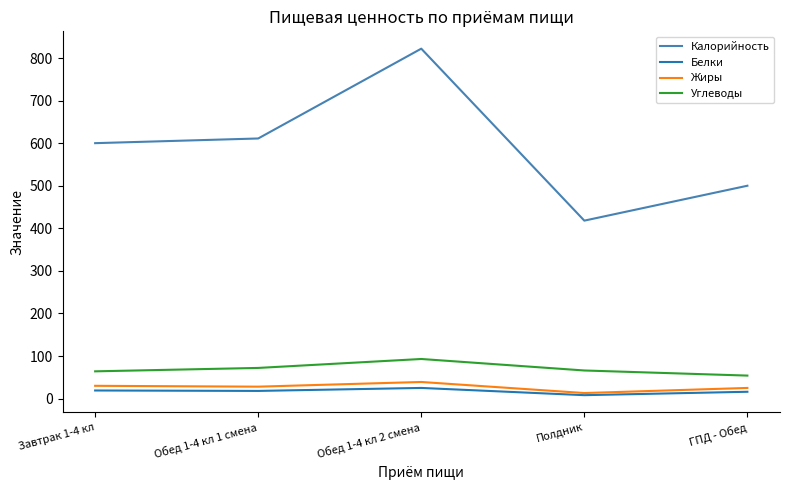

Which series has the largest total across all categories?

Калорийность